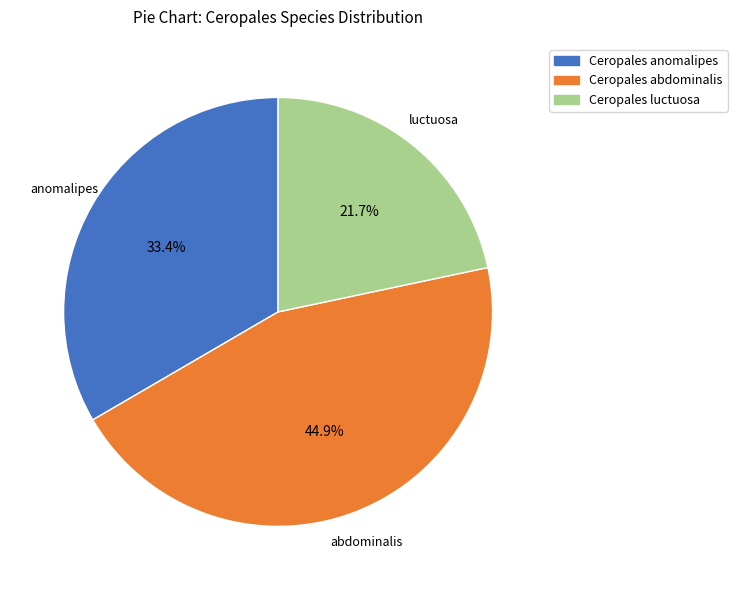

Is Ceropales anomalipes the majority of the pie?

No